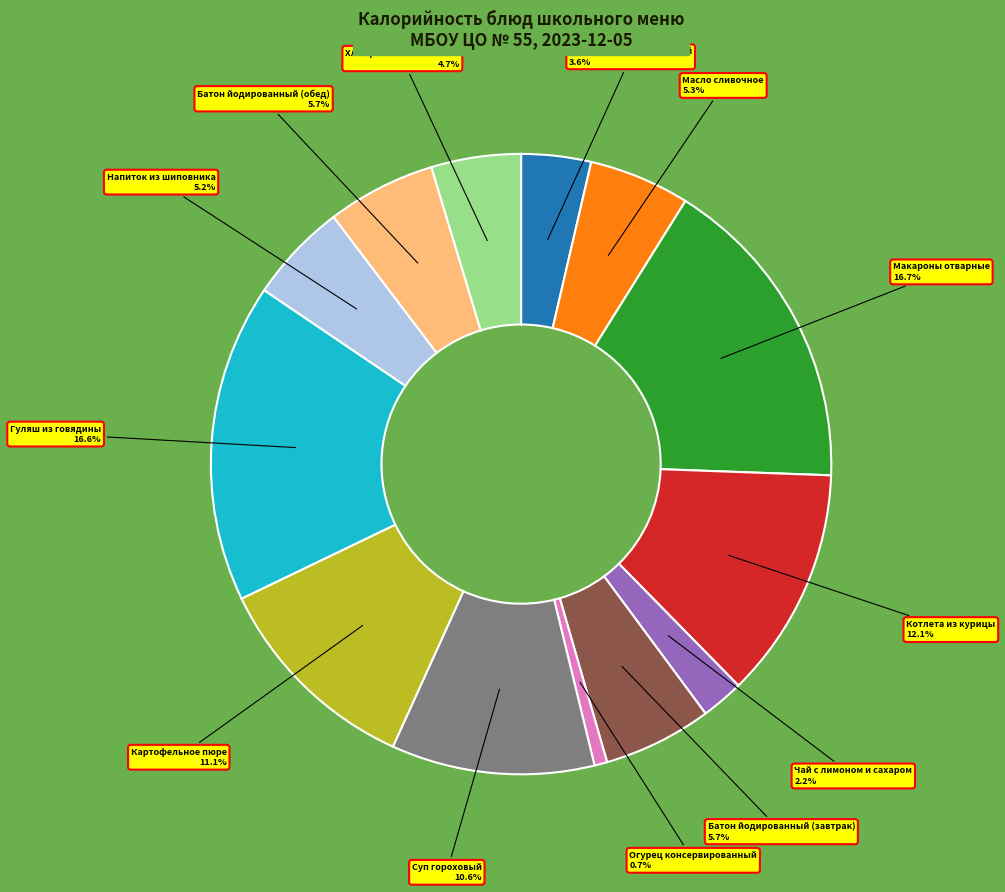

Is there a majority slice in this chart?

No